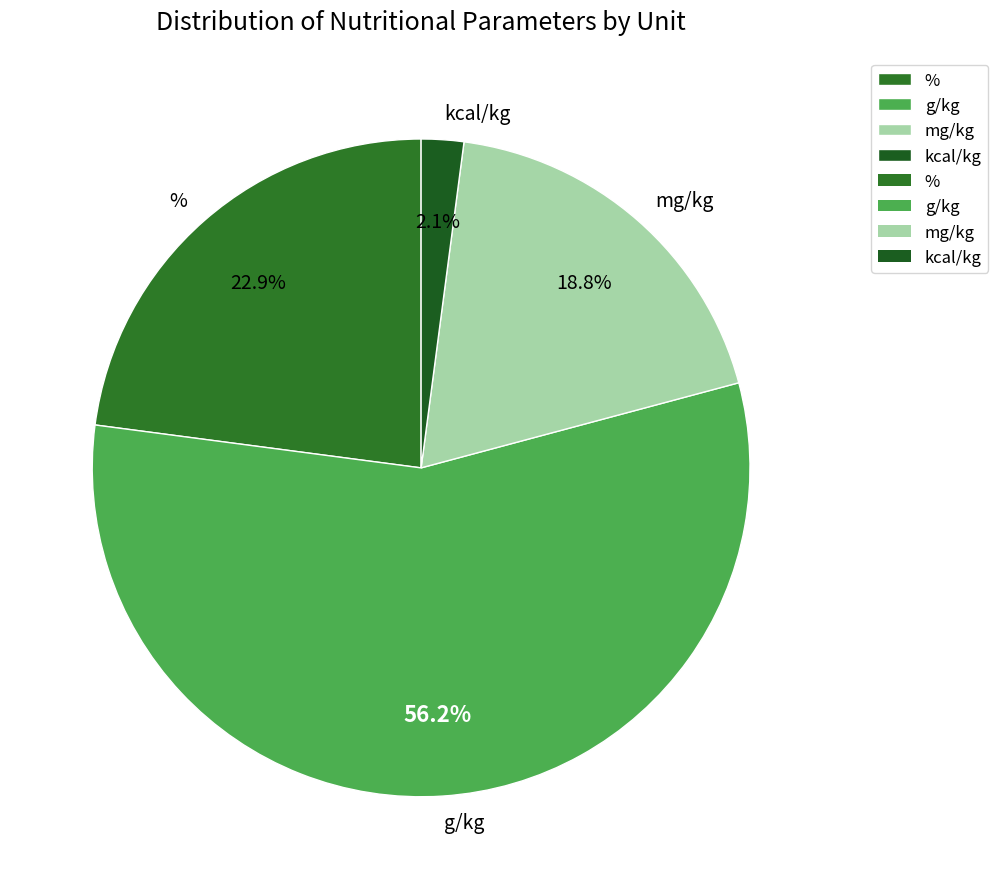

To the nearest percent, what is the average slice percentage?

25%